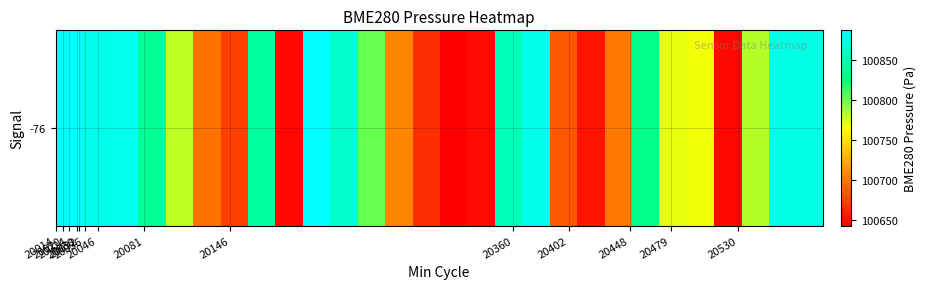

The chart shows a value of 158937.0 at 26. True or false?

False